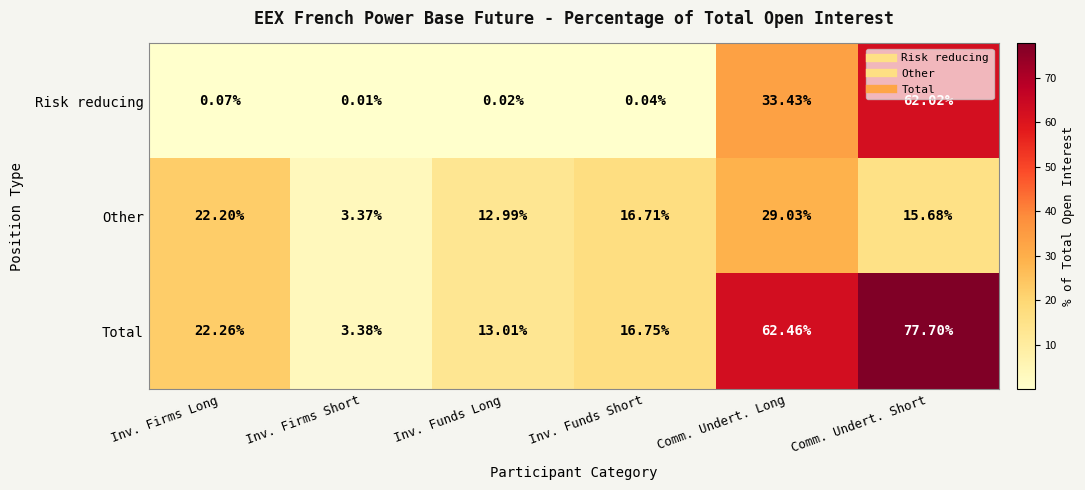

At which category is the sum across all series the highest?

Comm. Undert. Short